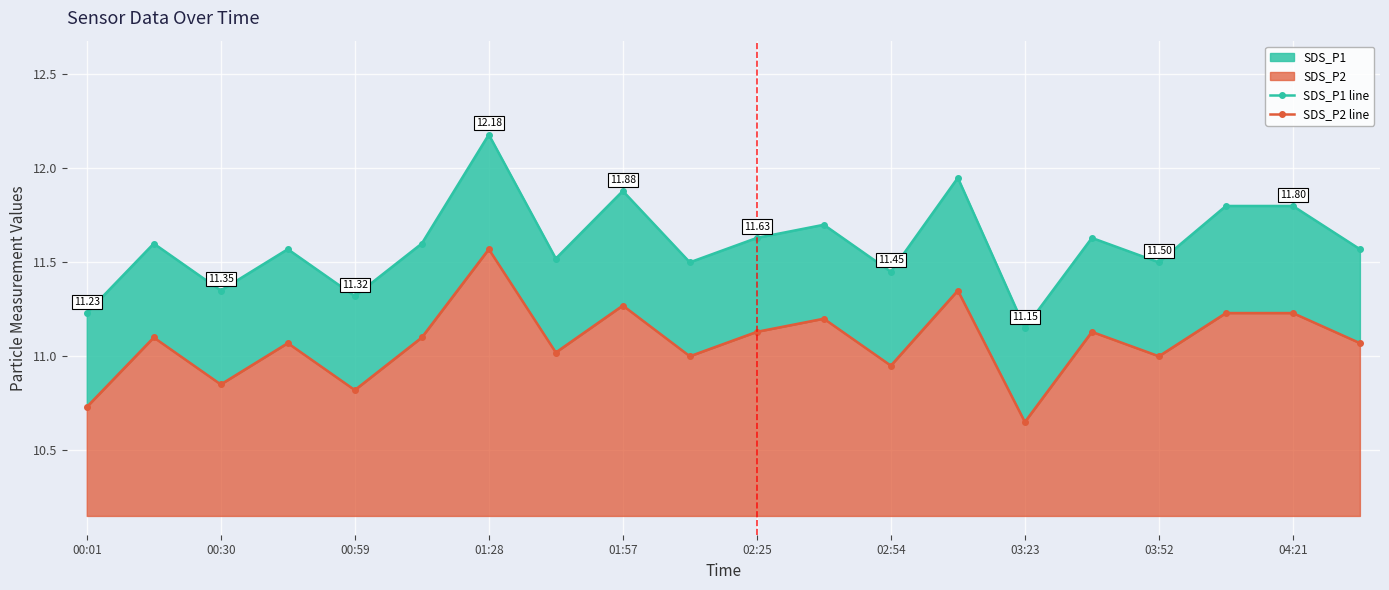

Which series has the widest spread of values?

SDS_P1 line